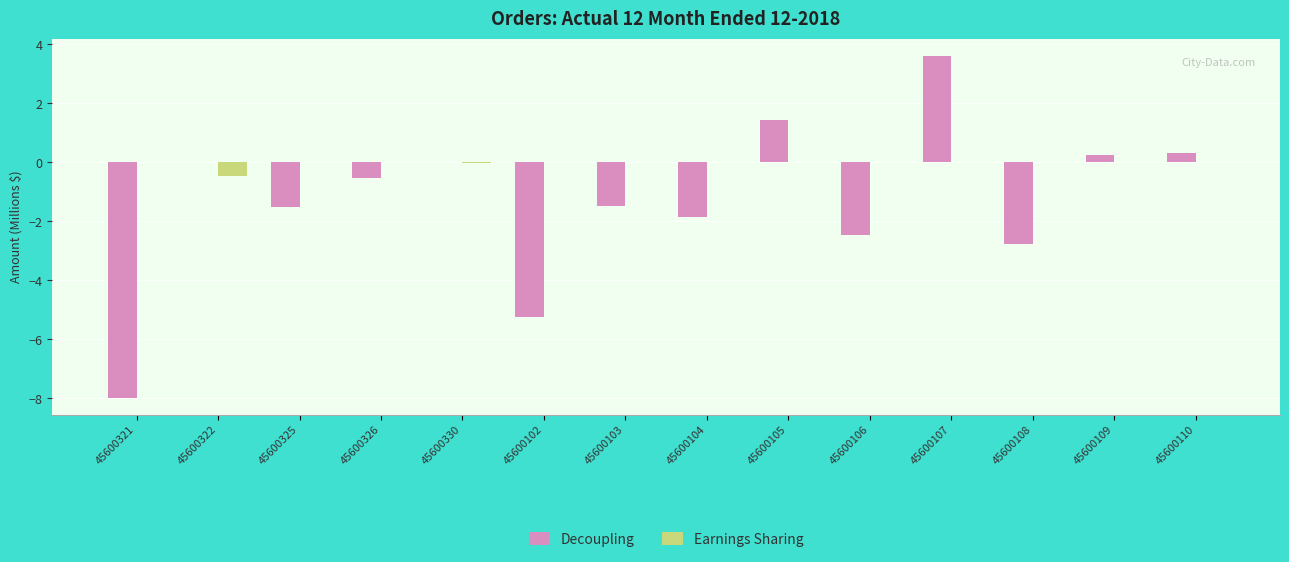

Is it true that Decoupling equals 1.4 at 45600107?

False